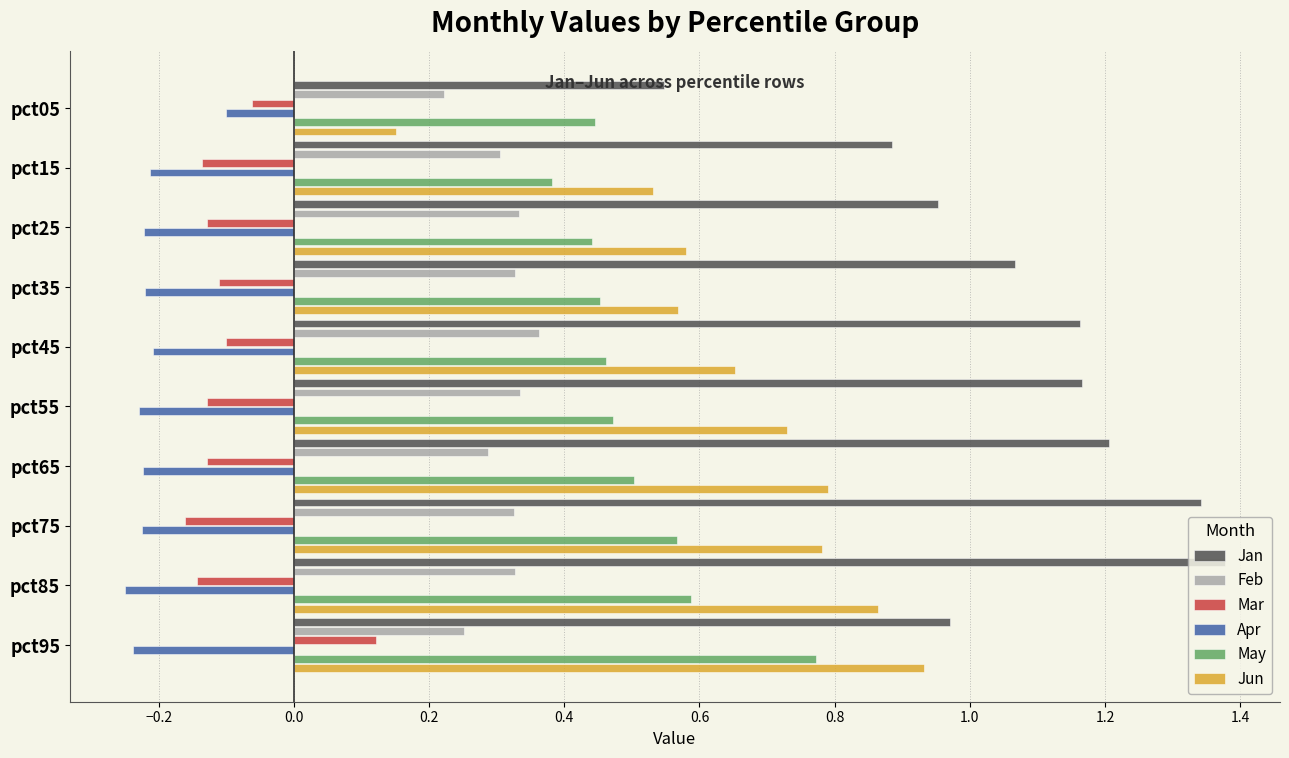

Where is May nearest to the value 0?

pct15